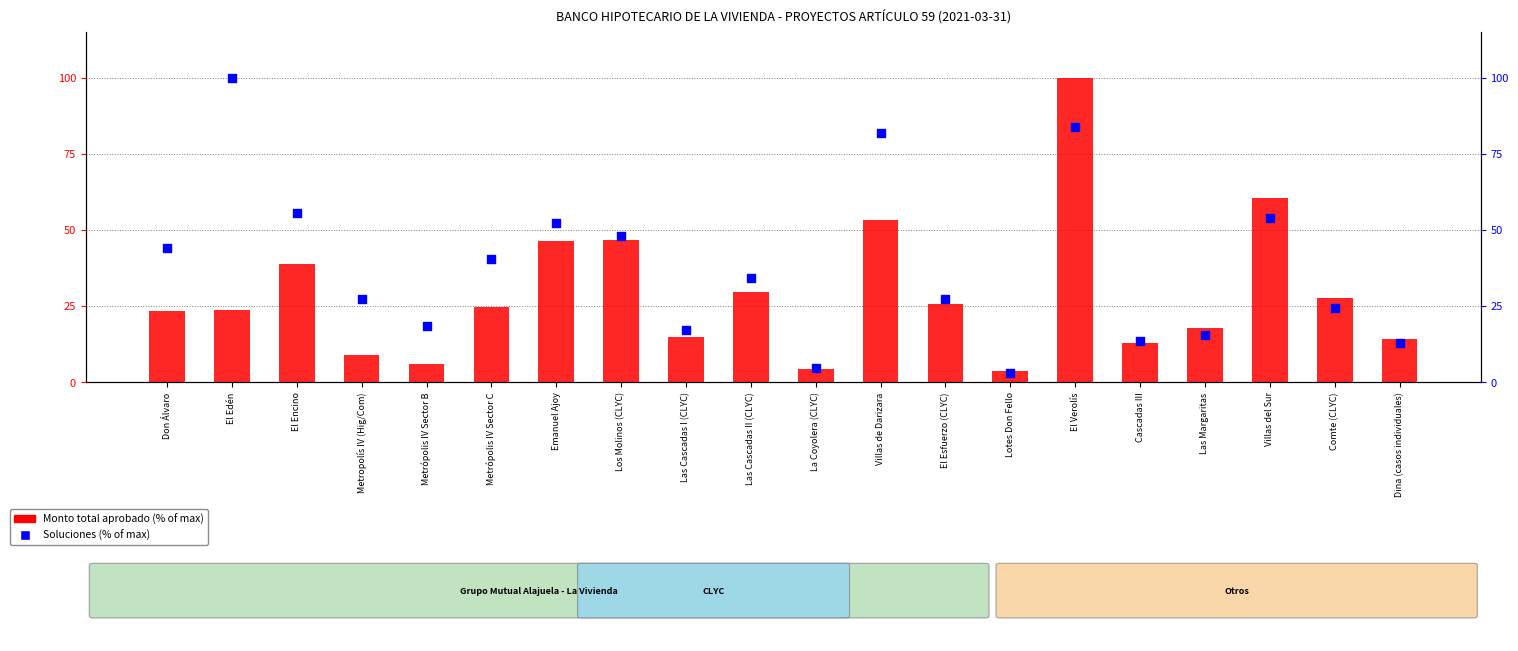

At which category is the sum across all series the highest?

El Verolís